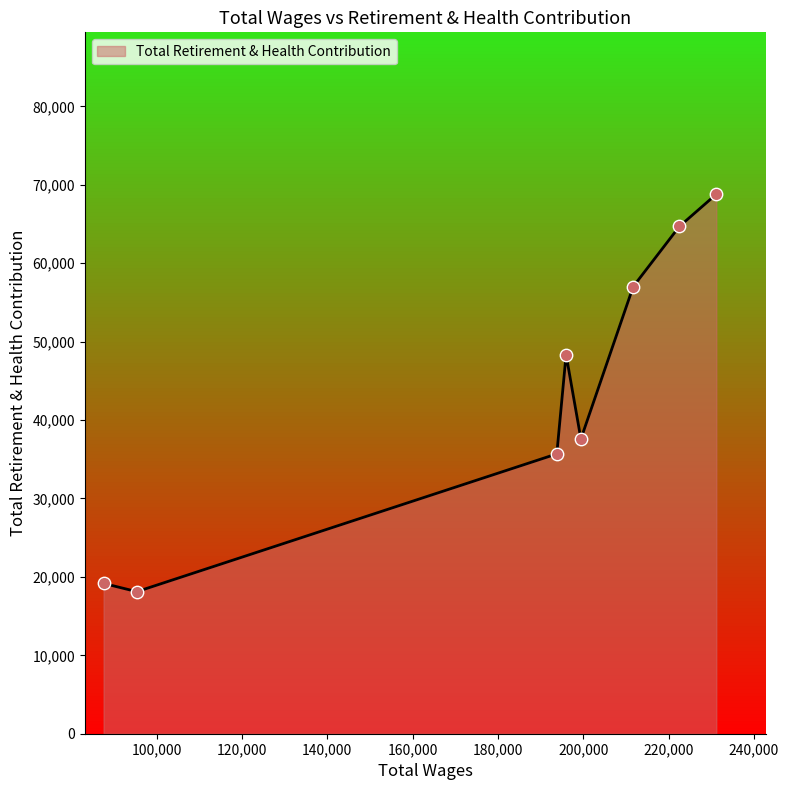

What is the smallest value displayed?

18119